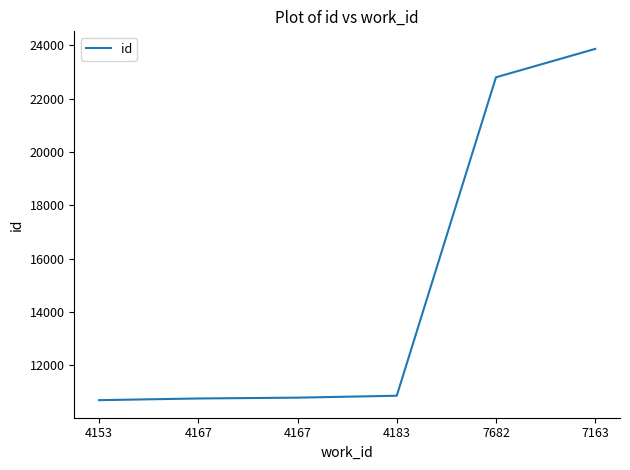

Where does the data first go above 10854?

7682